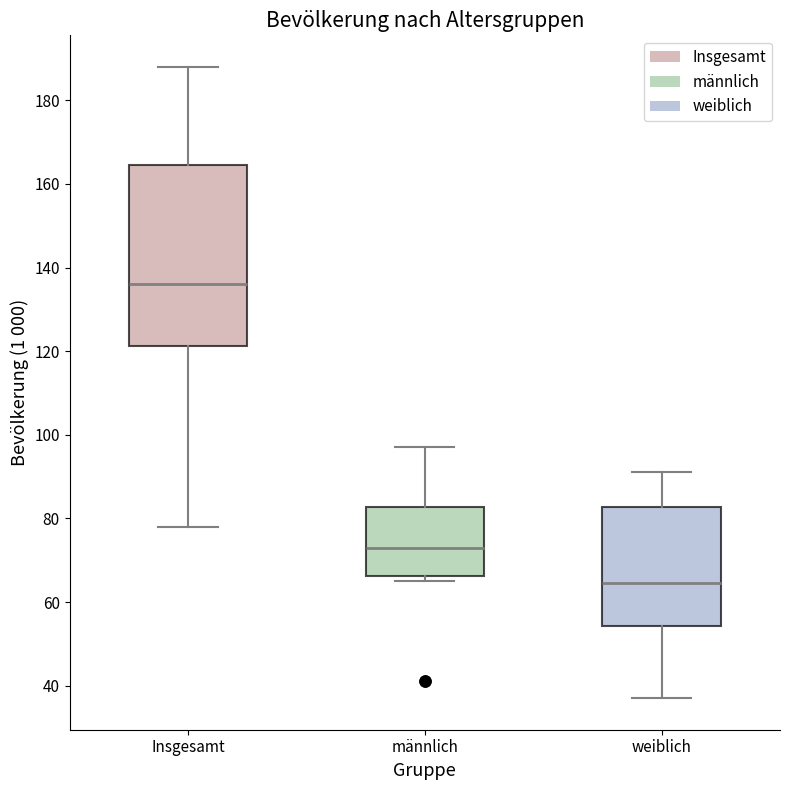

Reading left to right, transcribe this box plot: for each box, give where its median line is, the range the box spans, and where its two whiskers end, as read against the y-axis. The values are not printed on the chart, so give them approximately, as read against the axis.

Insgesamt: median 136, box 122 to 164, whiskers 78 to 188
männlich: median 74, box 66 to 82, whiskers 66 (just below the box's lower edge) to 98
weiblich: median 64, box 54 to 82, whiskers 38 to 92